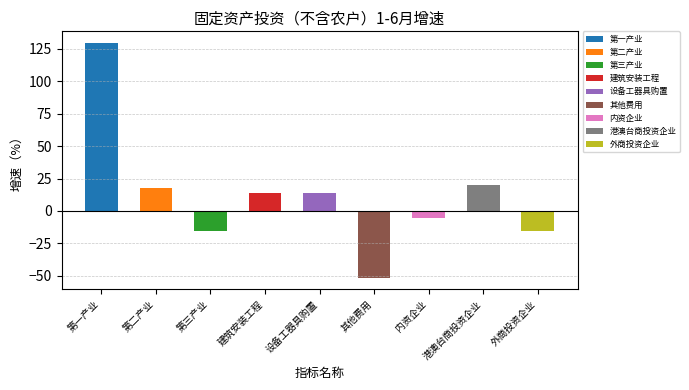

Count the number of categories in the chart.

9